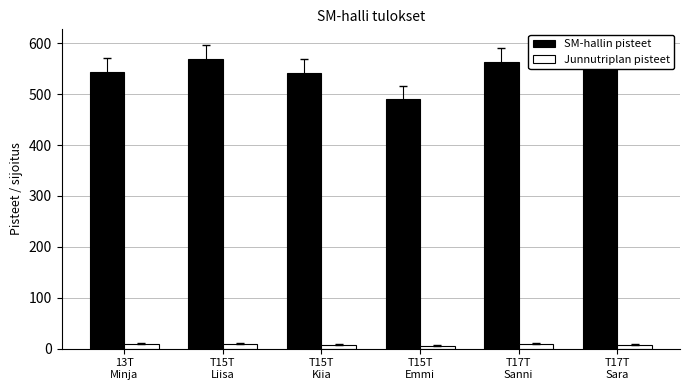

How many distinct data groups are displayed?

2